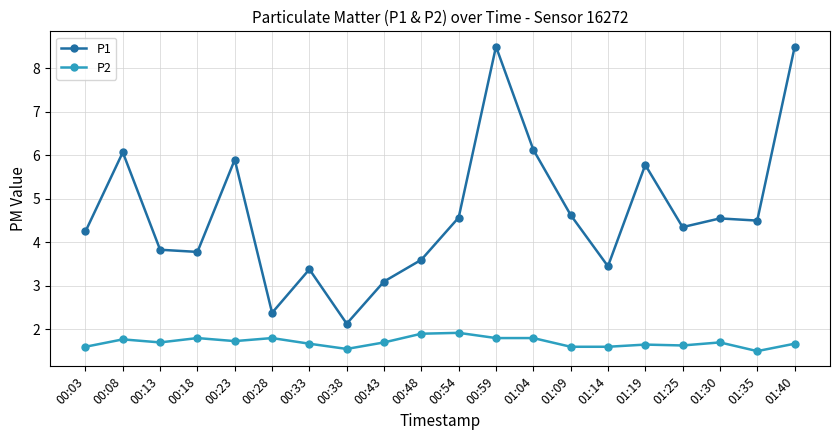

True or false: P1 and P2 intersect in this chart.

False